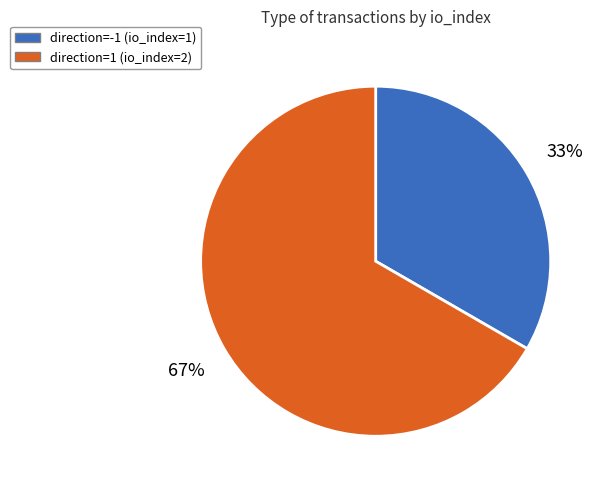

What percentage is the direction=1 (io_index=2) slice, to the nearest percent?

67%